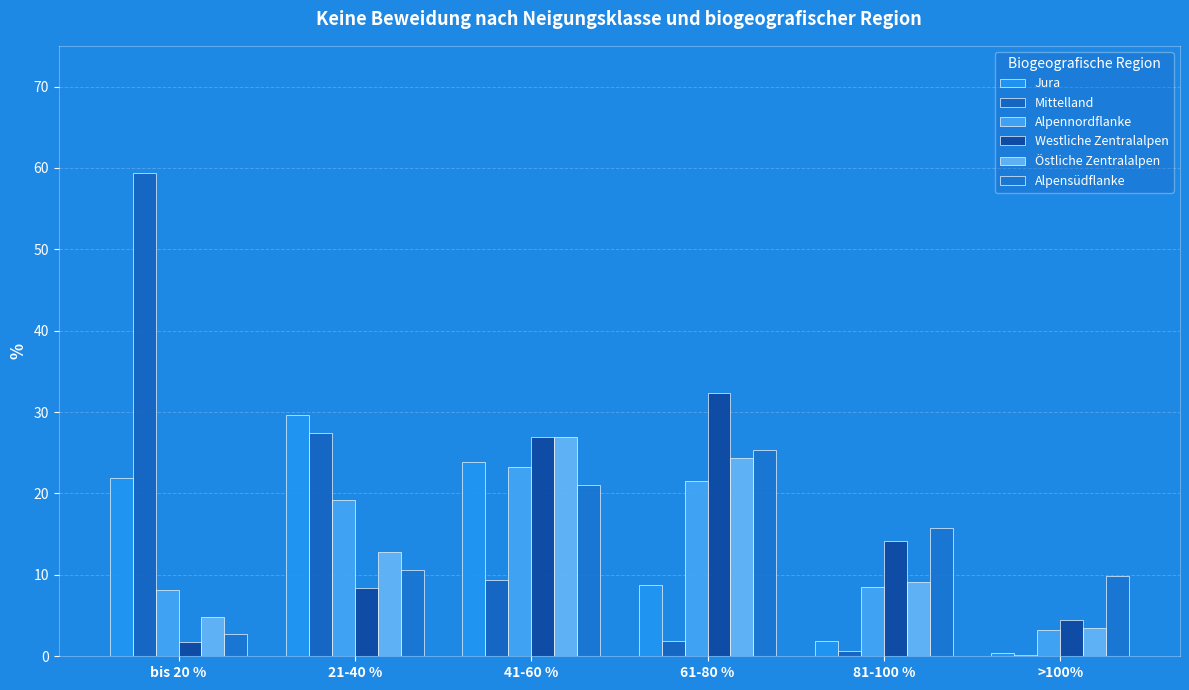

What is the sum of the Mittelland values at bis 20 % and 21-40 %?

86.8